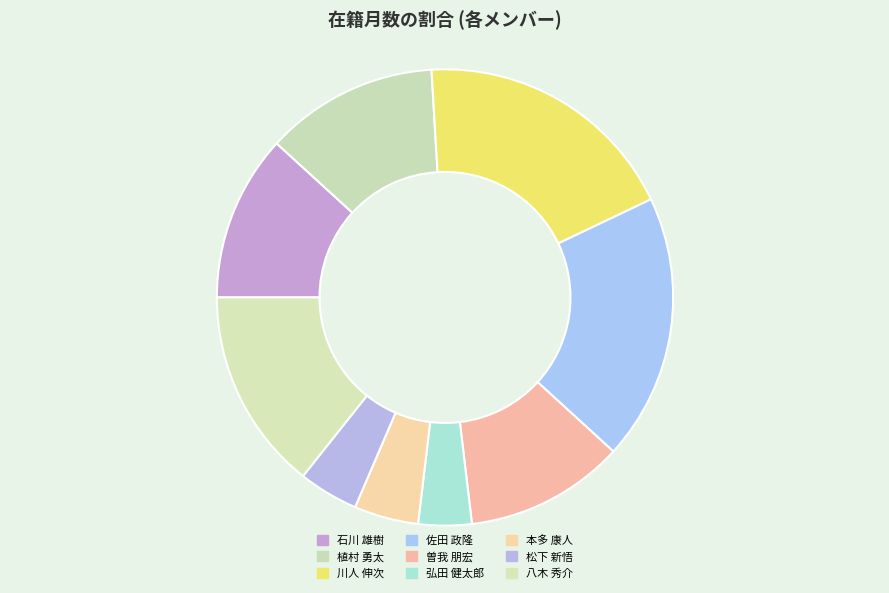

What is the largest slice in the pie chart?

川人 伸次